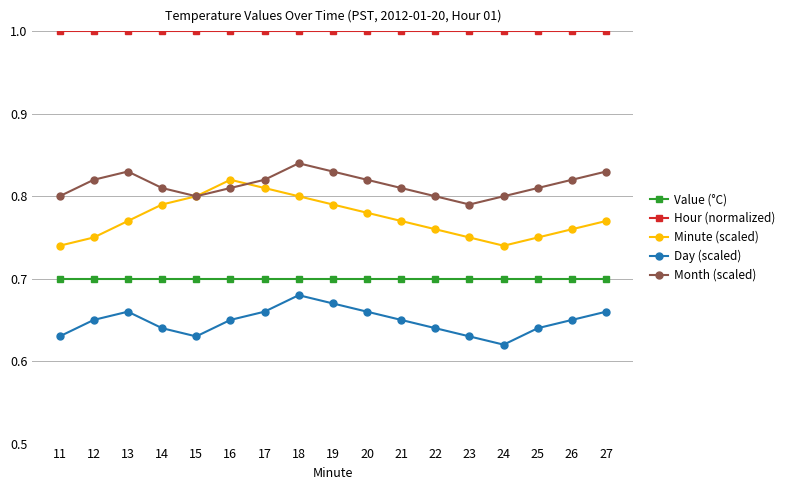

True or false: Minute (scaled) and Month (scaled) intersect in this chart.

True